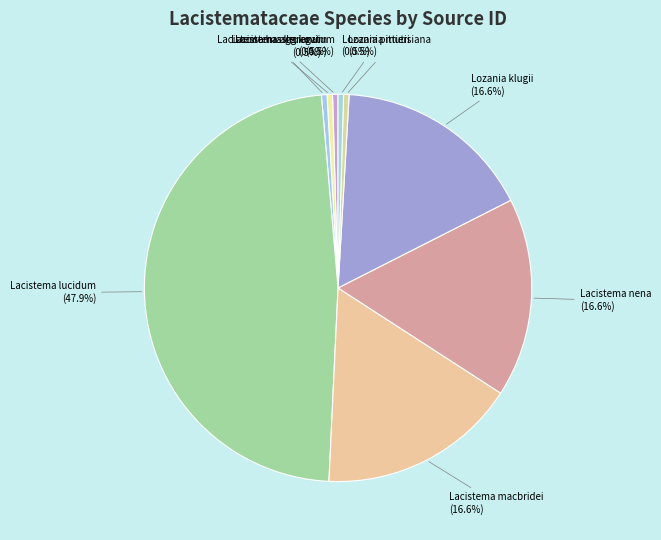

What portion of the pie excludes Lozania mutisiana?

99.5%